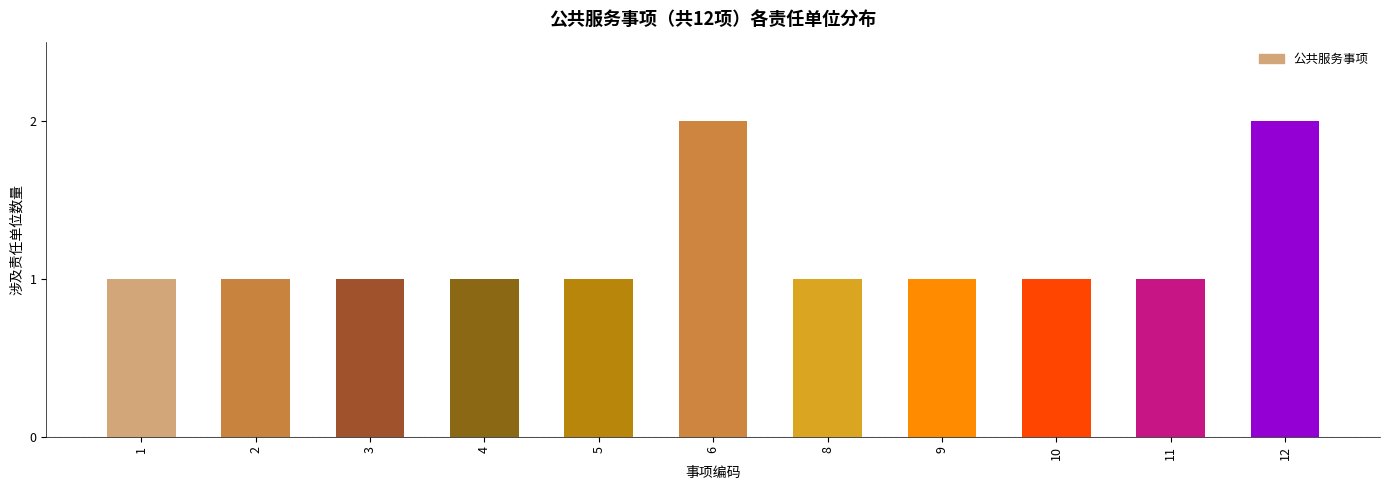

How many bars are there in total?

11